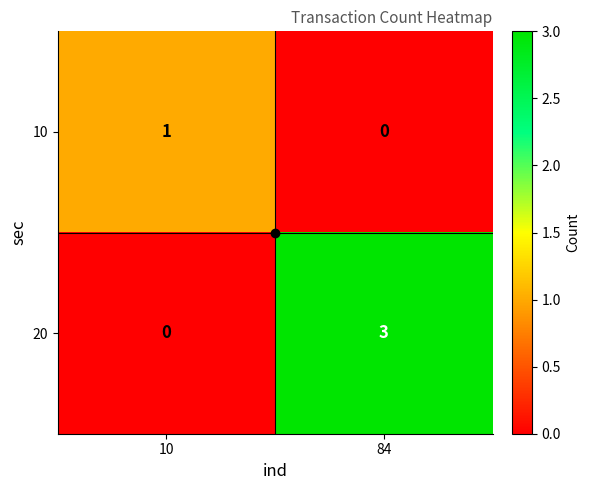

Which series changed the most between 10 and 84?

20